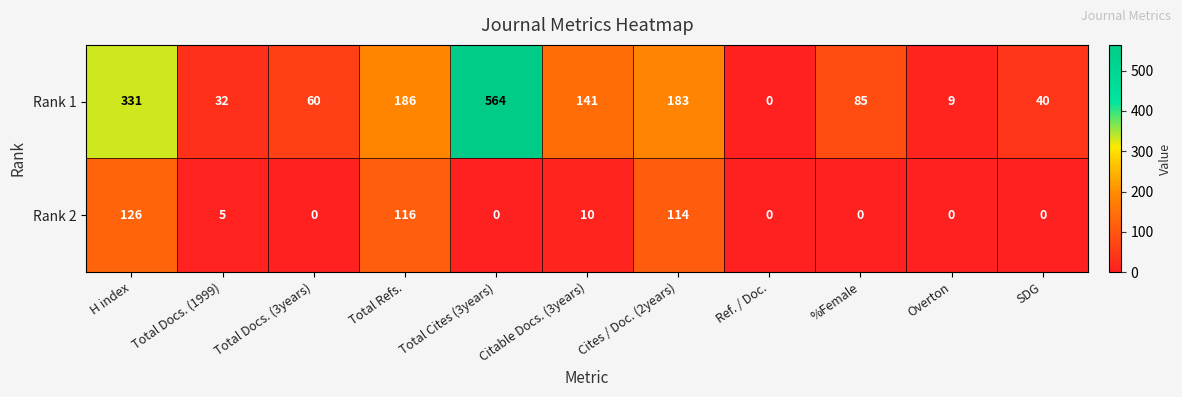

Between Citable Docs. (3years) and Overton, which series saw the biggest shift?

Rank 1